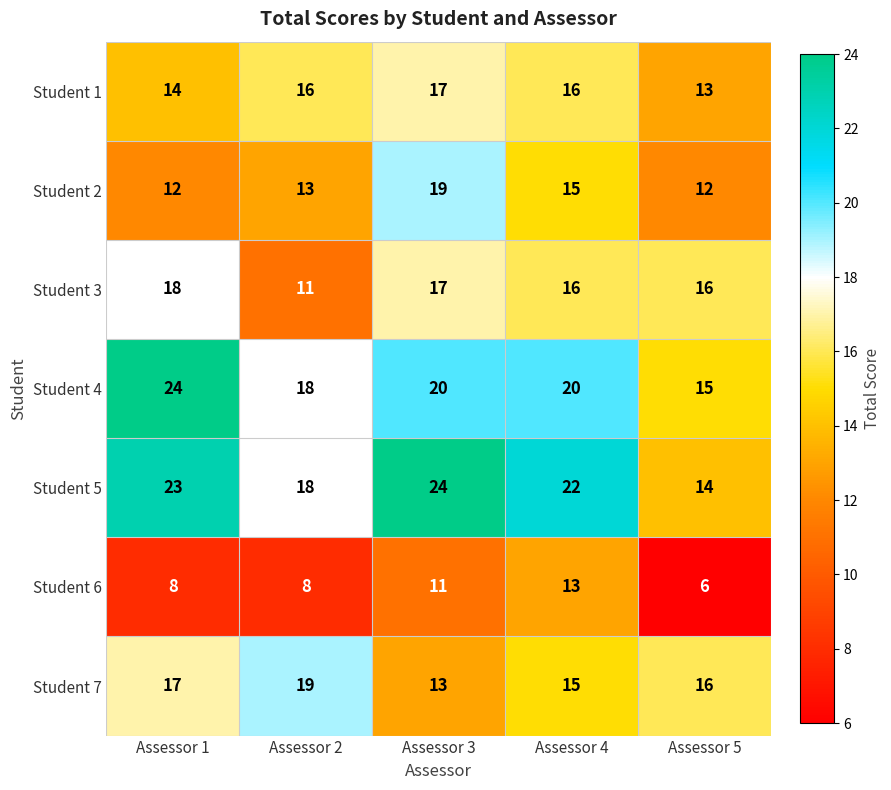

How many Student 7 values are between 15 and 17?

3